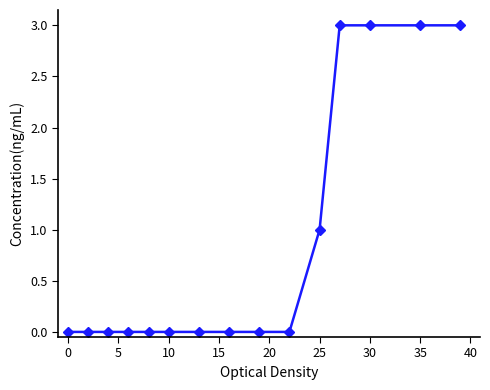

What is the maximum value shown in the chart?

3